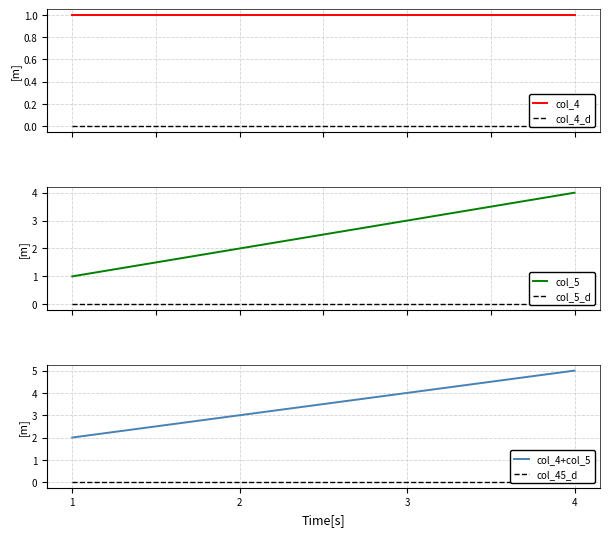

True or false: col_4 and col_5_d cross at least once.

False